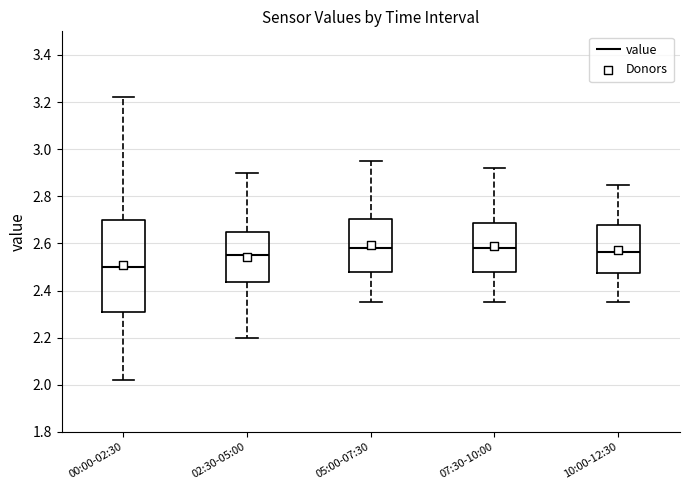

Reading left to right, read every box against the y-axis: the position of its median line, the range the box covers, and the ends of its whiskers. The values are not printed on the chart, so give them approximately, as read against the axis.

00:00-02:30: median 2.50, box 2.32 to 2.70, whiskers 2.02 to 3.22
02:30-05:00: median 2.56, box 2.44 to 2.66, whiskers 2.20 to 2.90
05:00-07:30: median 2.58, box 2.48 to 2.70, whiskers 2.36 to 2.96
07:30-10:00: median 2.58, box 2.48 to 2.68, whiskers 2.36 to 2.92
10:00-12:30: median 2.56, box 2.48 to 2.68, whiskers 2.36 to 2.86